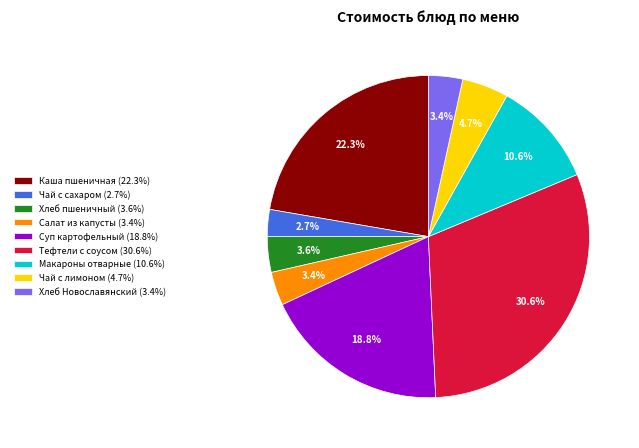

What percentage do Макароны отварные (10.6%) and Хлеб пшеничный (3.6%) together represent?

14.2%